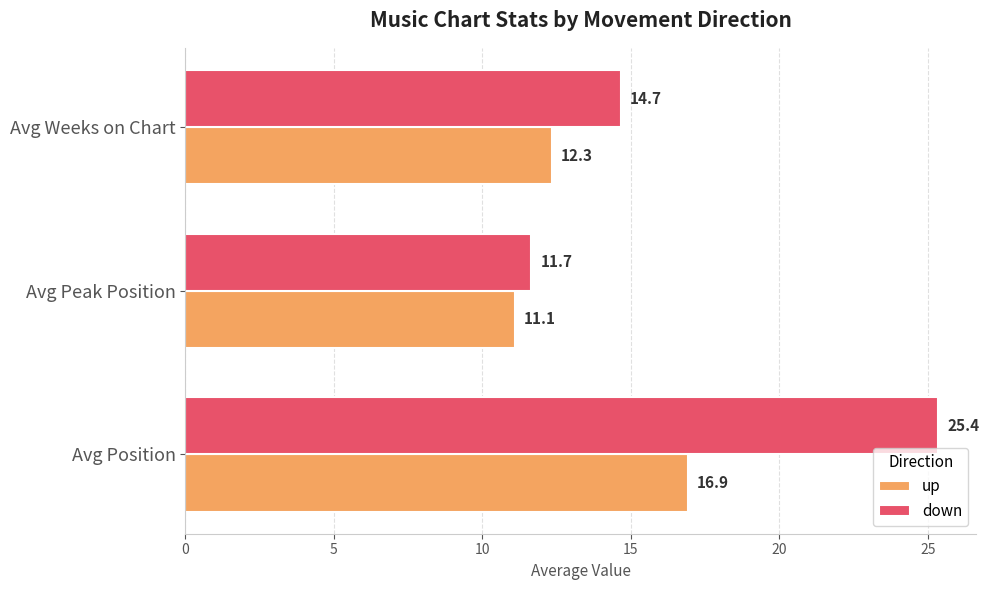

Is it true that up equals 16.9 at Avg Position?

True